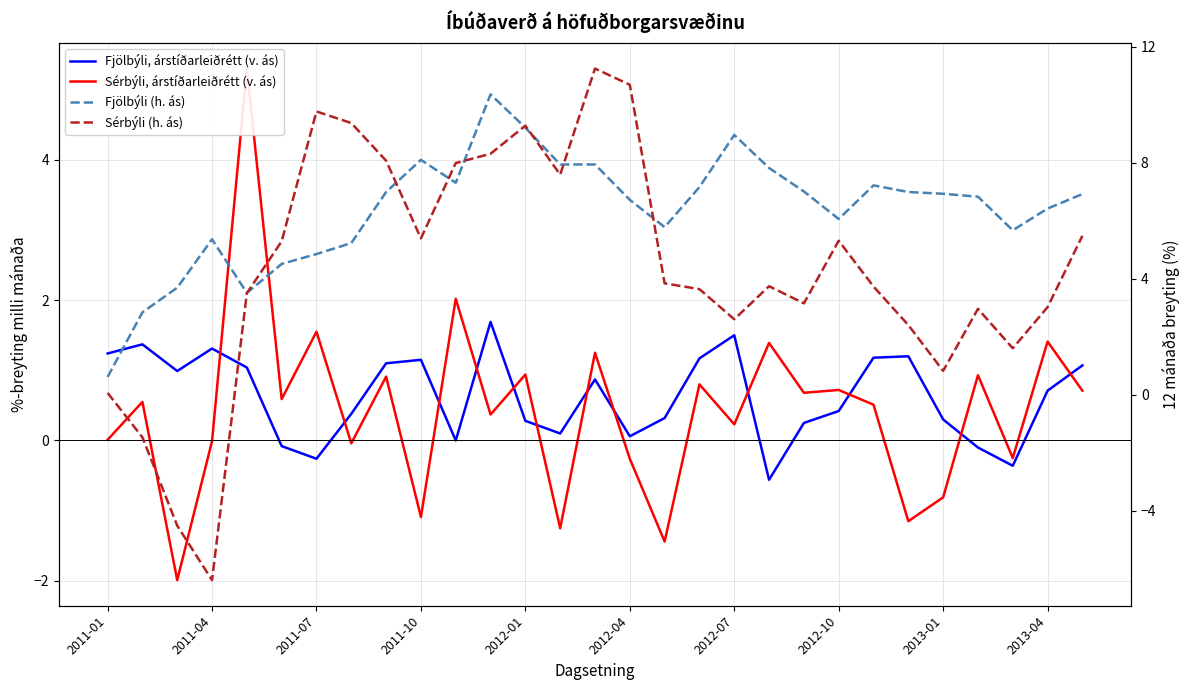

What is the minimum value shown in the chart?

-6.4